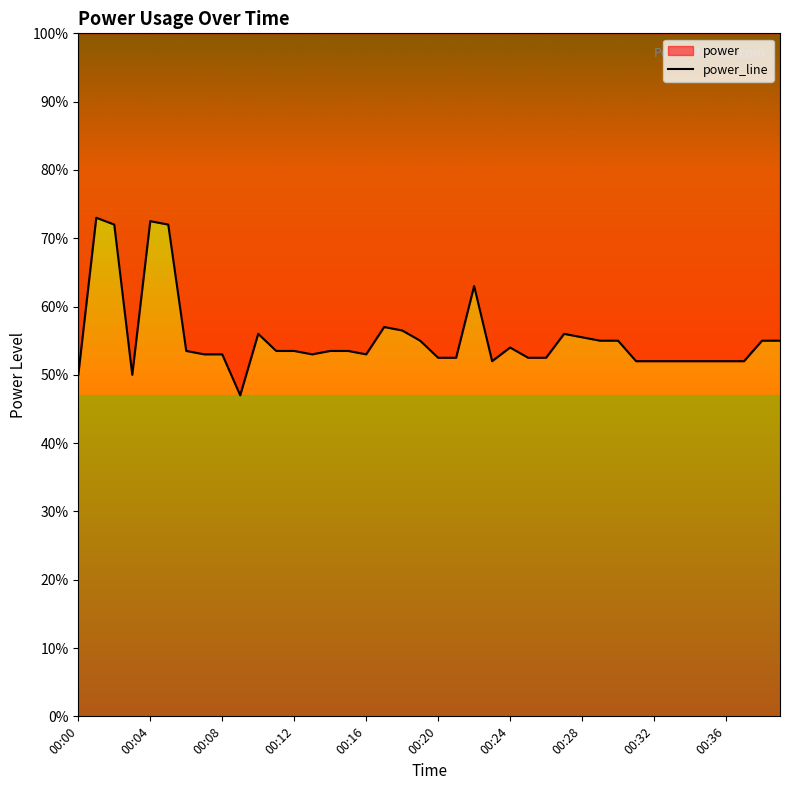

How many interior local peaks (higher than both neighbors) does the data have?

7